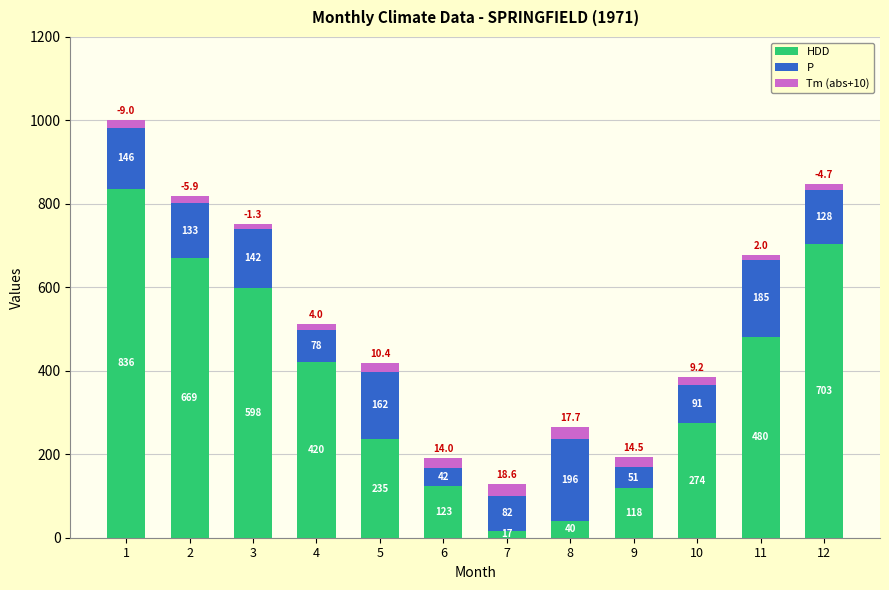

The value of HDD at 5 is 235.8. True or false?

True